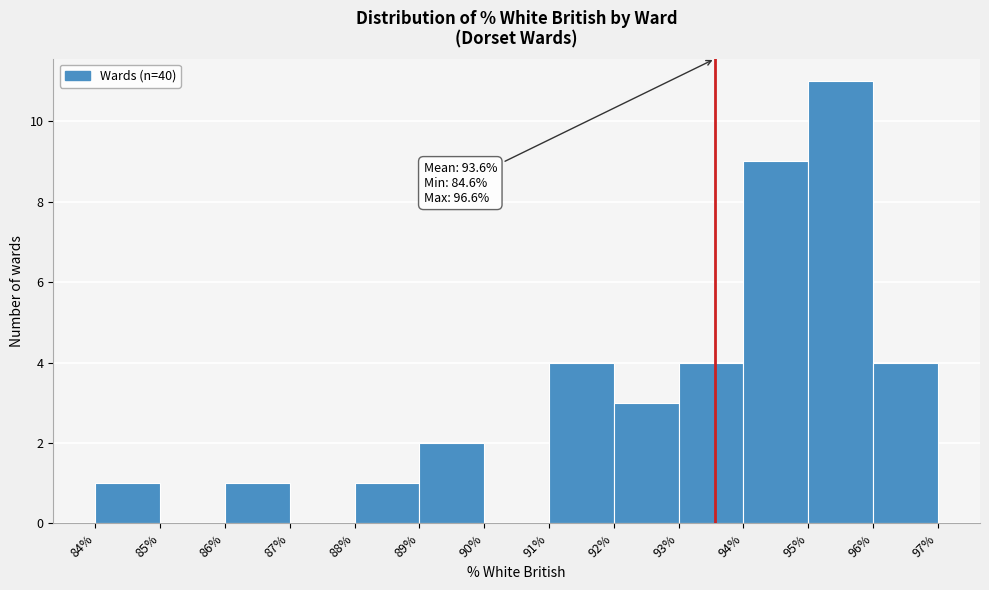

Over which range of the x-axis is the bar tallest?

95% to 96%